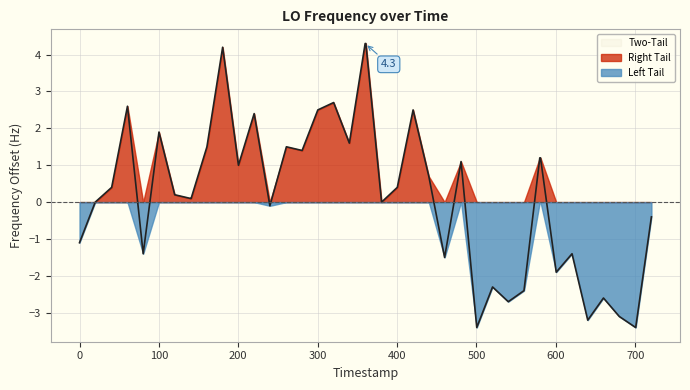

How many interior local valleys (lower than both neighbors) does the data have?

12